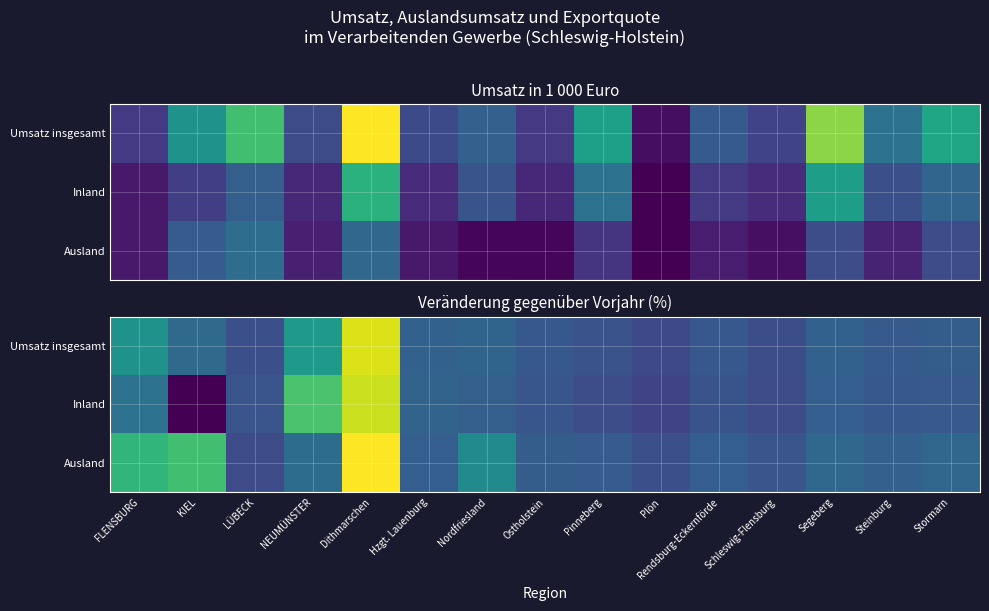

At which label is Ausland closest to 32?

FLENSBURG